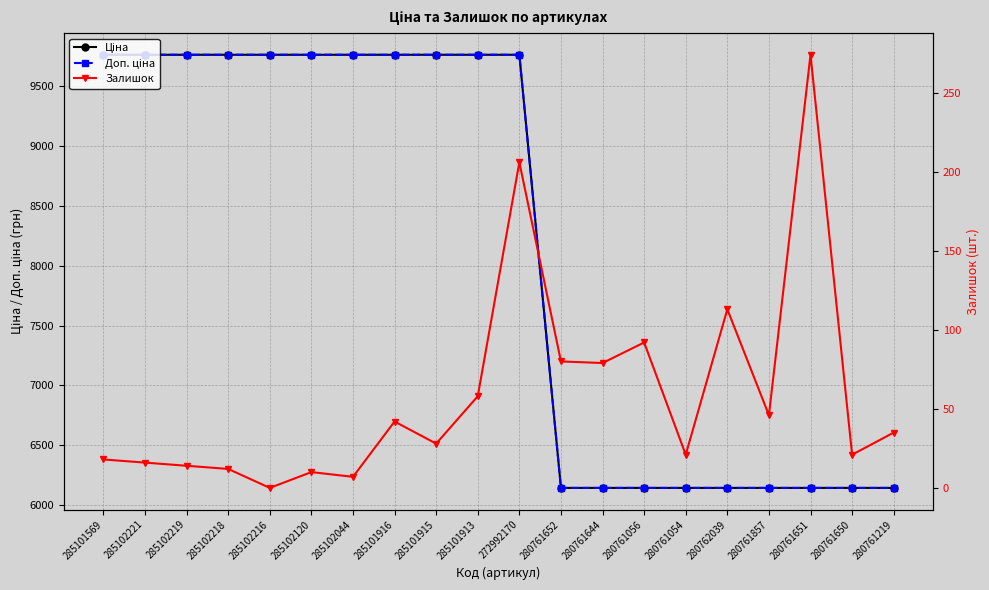

Which category has the highest value across all series?

285101569